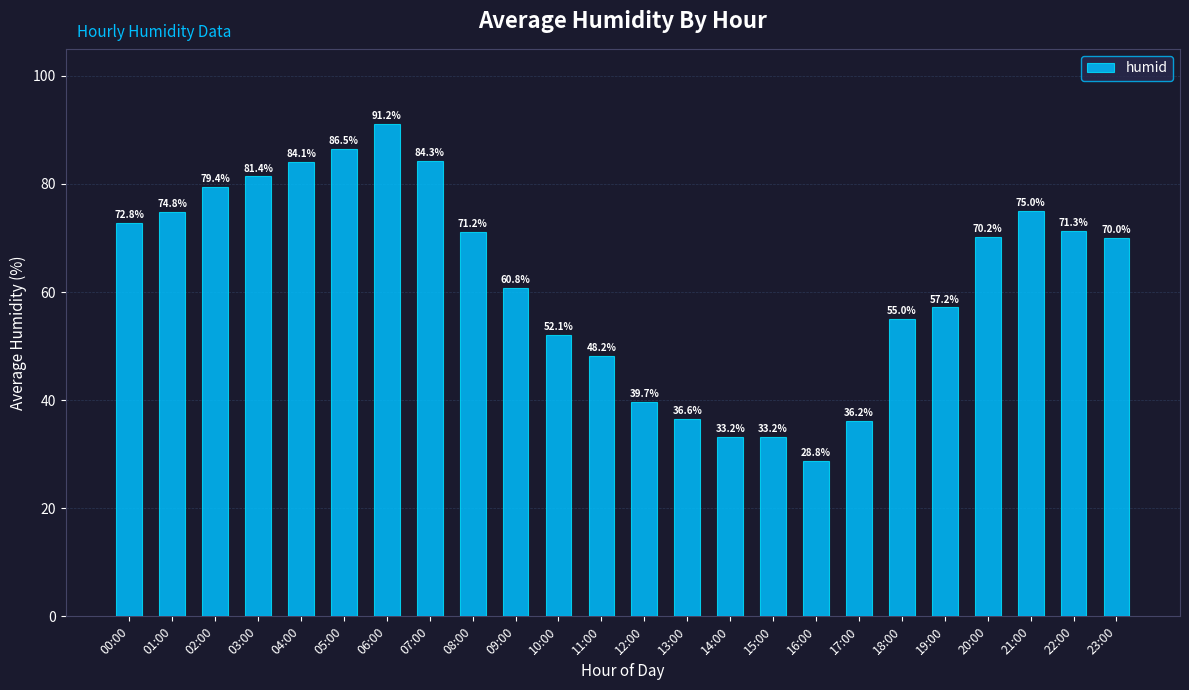

What is the ratio of the value at 08:00 to the value at 02:00?

0.9